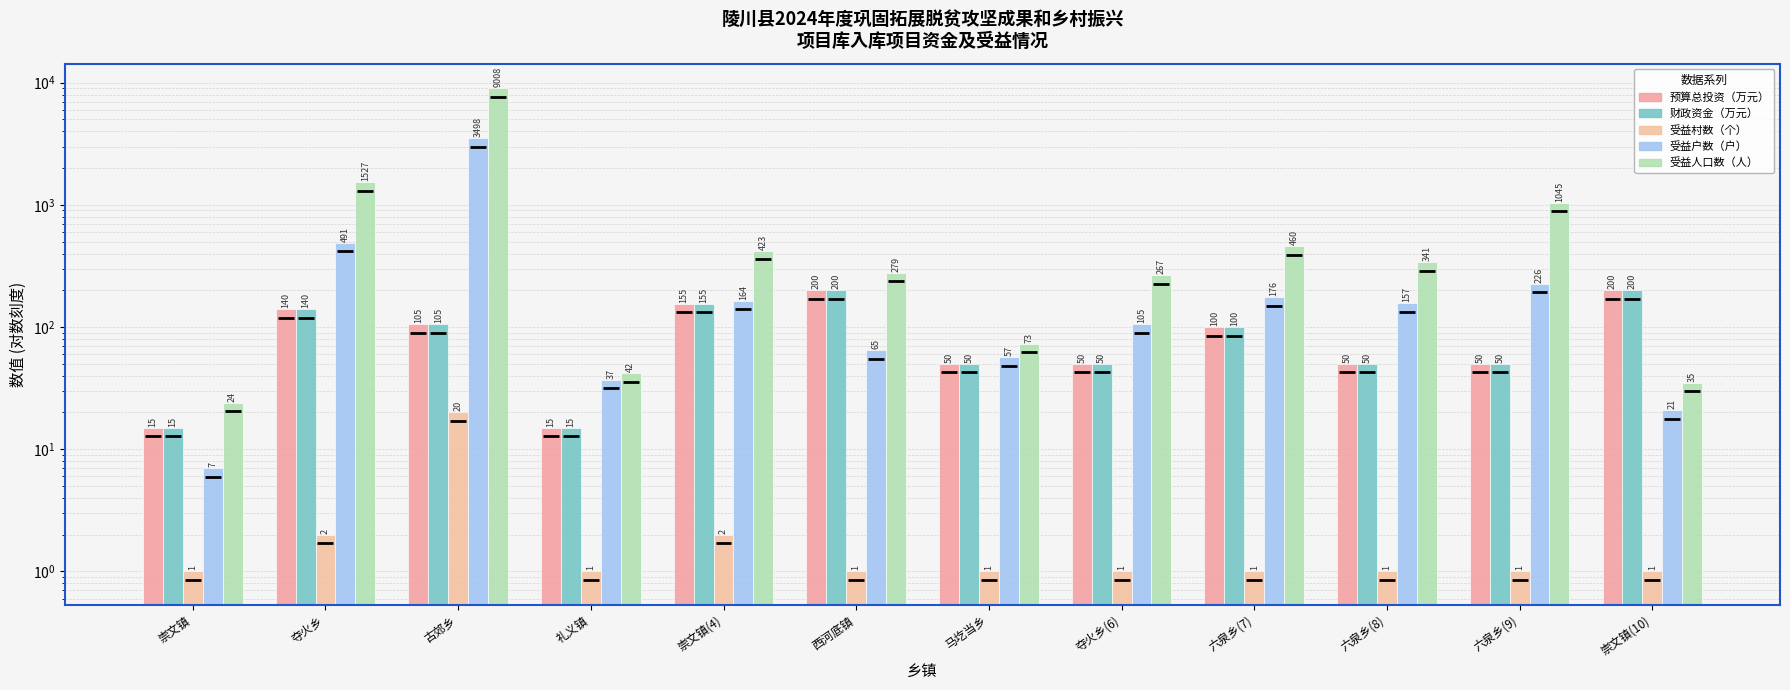

True or false: 预算总投资（万元） has a value of 75 at 夺火乡(6).

False